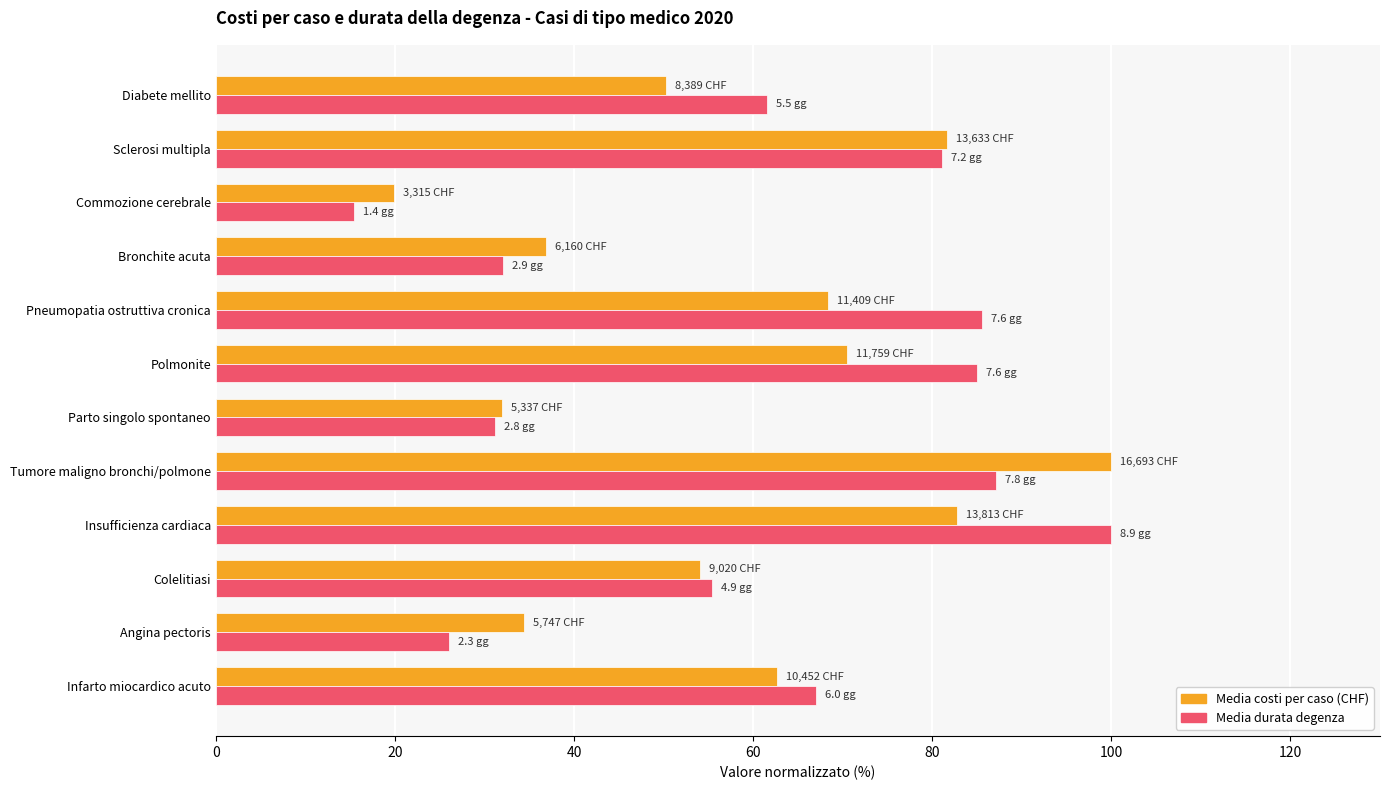

Rank the series at Insufficienza cardiaca from highest to lowest value.

Media durata degenza, Media costi per caso (CHF)